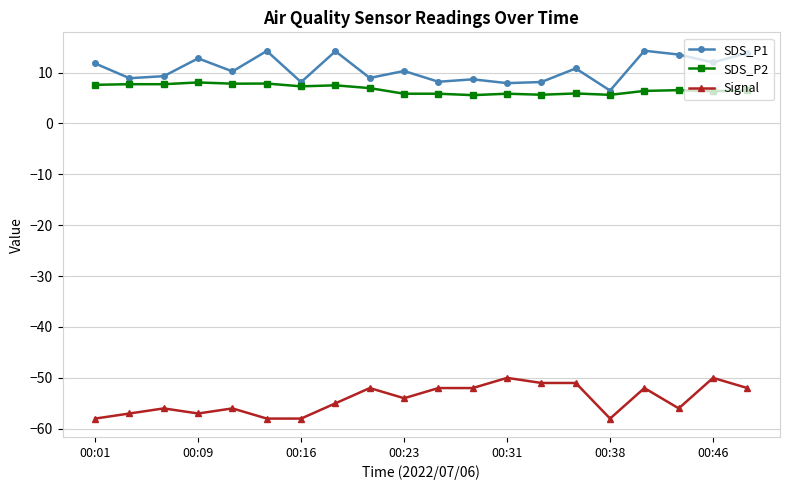

Rank the series by their maximum value, from highest to lowest.

SDS_P1, SDS_P2, Signal